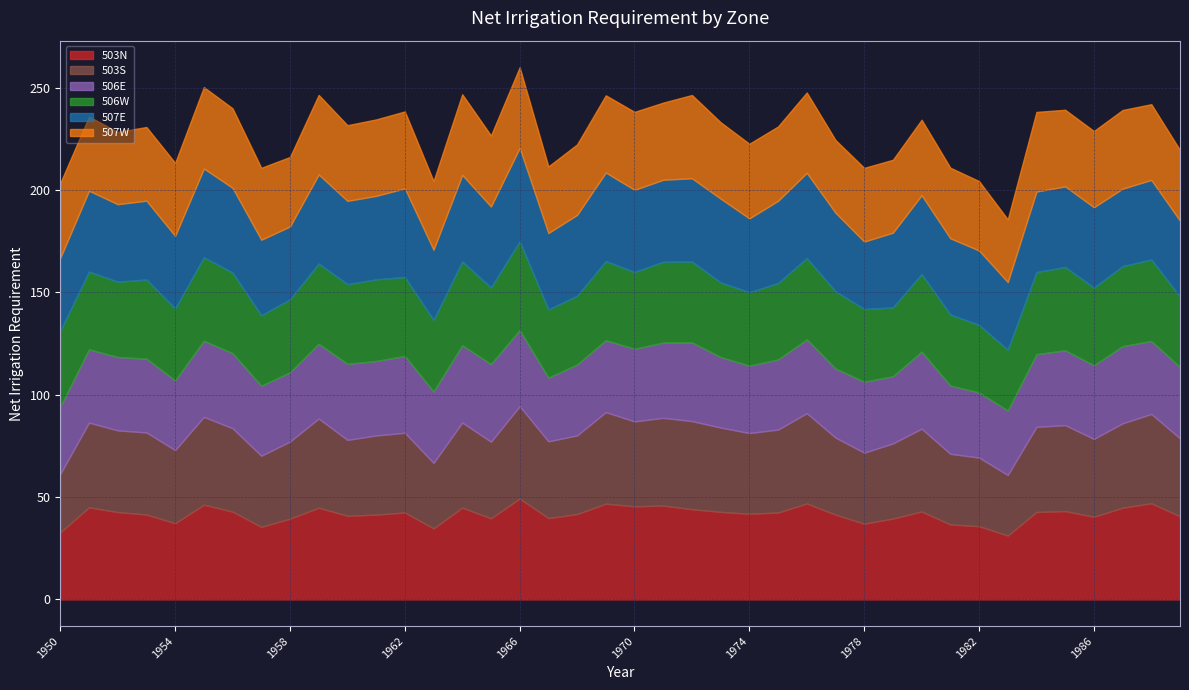

Which series changed the most between 1953 and 1983?

503S